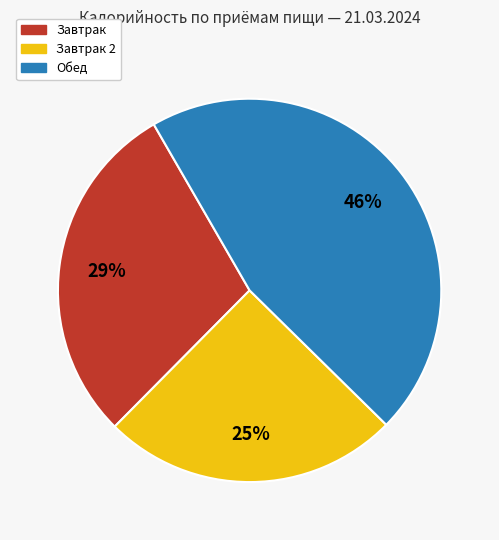

Is there any slice that represents more than half of the pie?

No